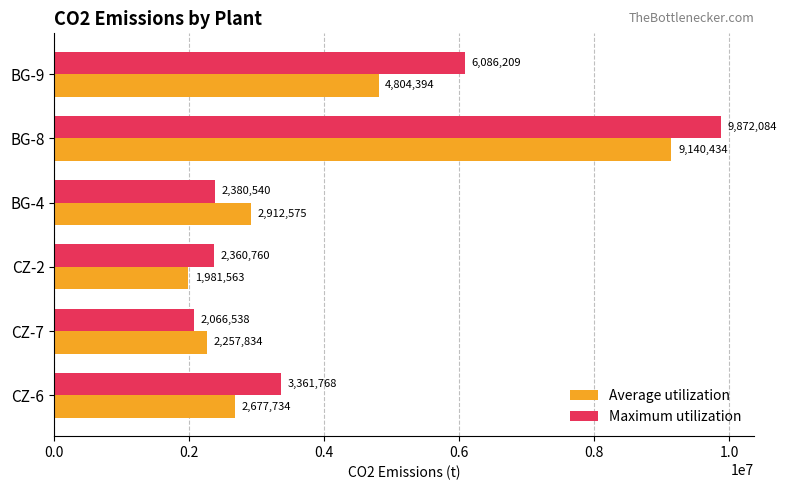

What is the average value of the Maximum utilization series?

4354650